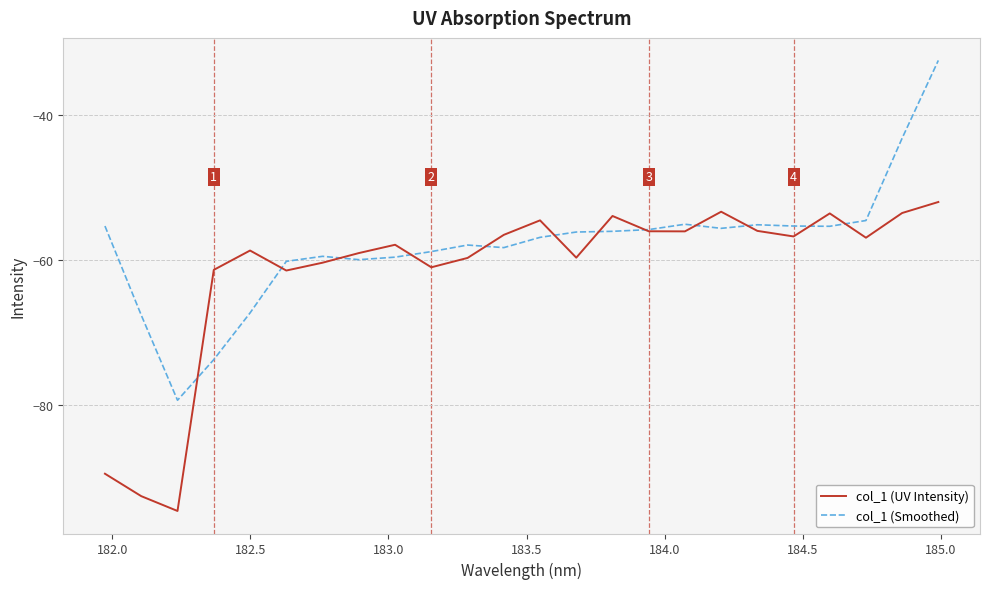

Which series has the largest total across all categories?

col_1 (Smoothed)